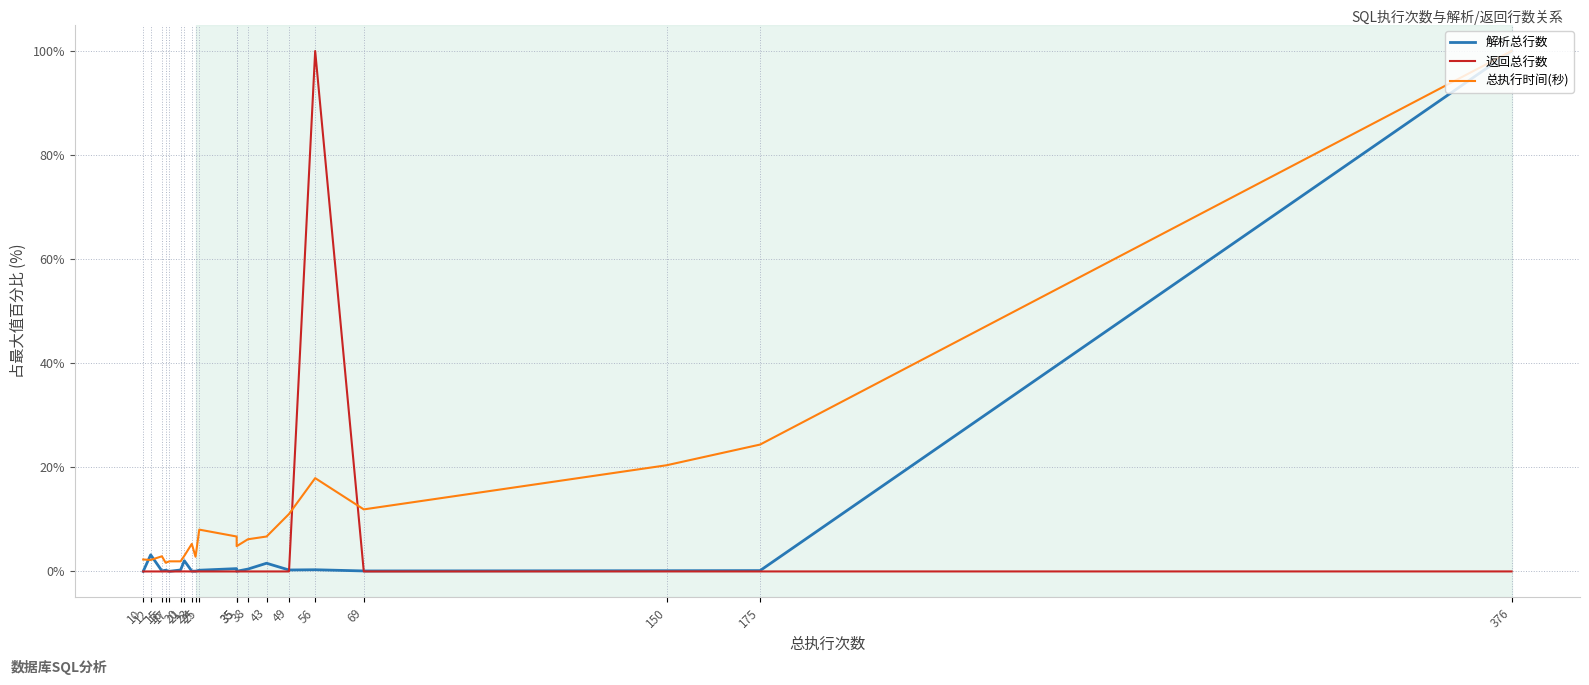

Between 49 and 38, which series saw the biggest shift?

总执行时间(秒)